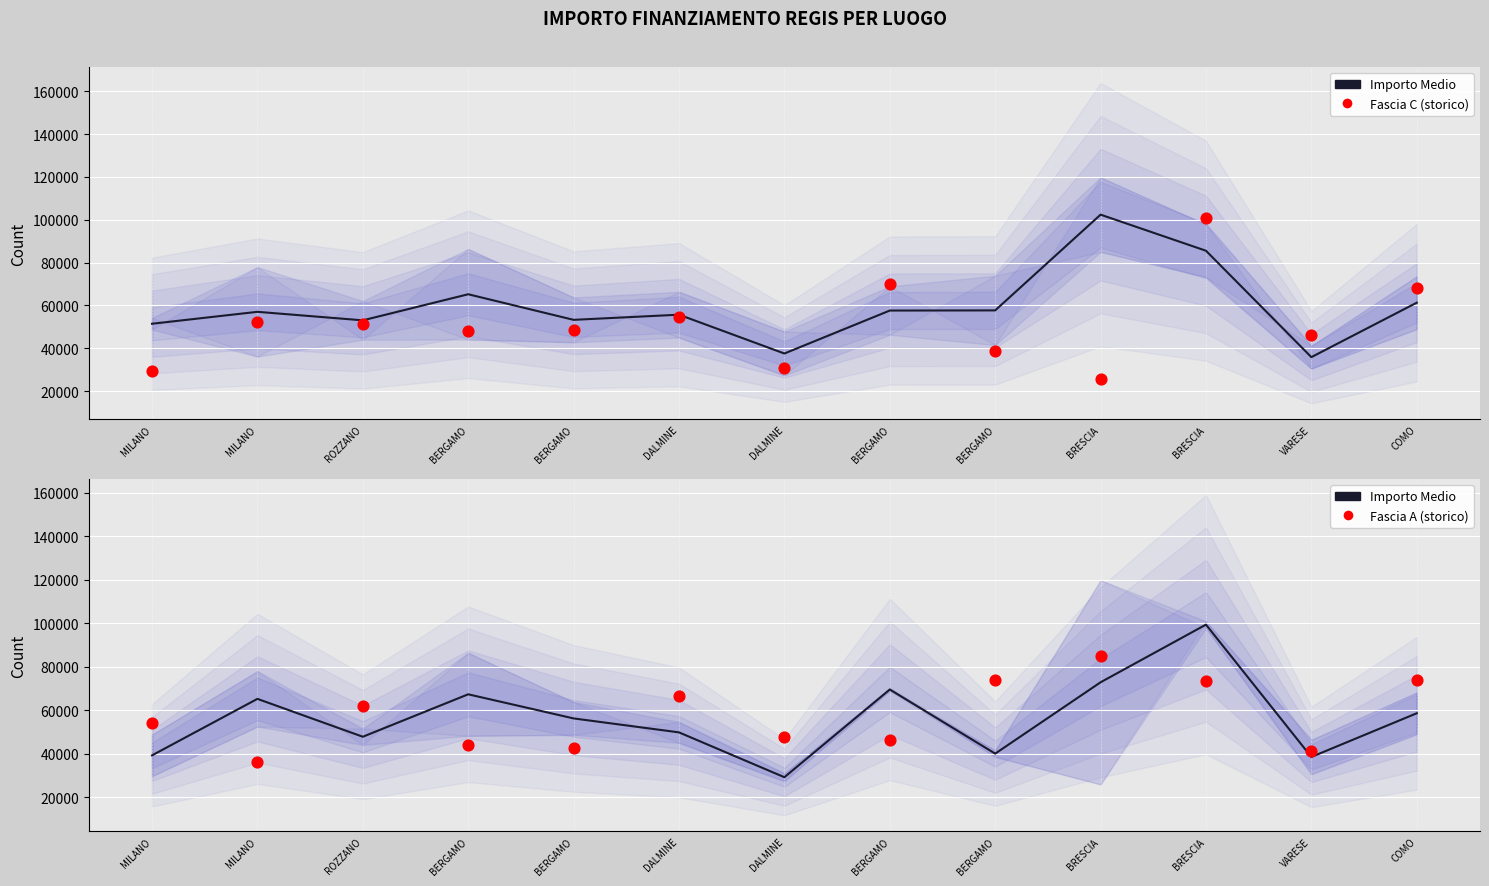

Is the value of Importo Medio (Fascia B+C) at VARESE greater than the value of Importo Medio (Fascia A+B) at COMO?

No